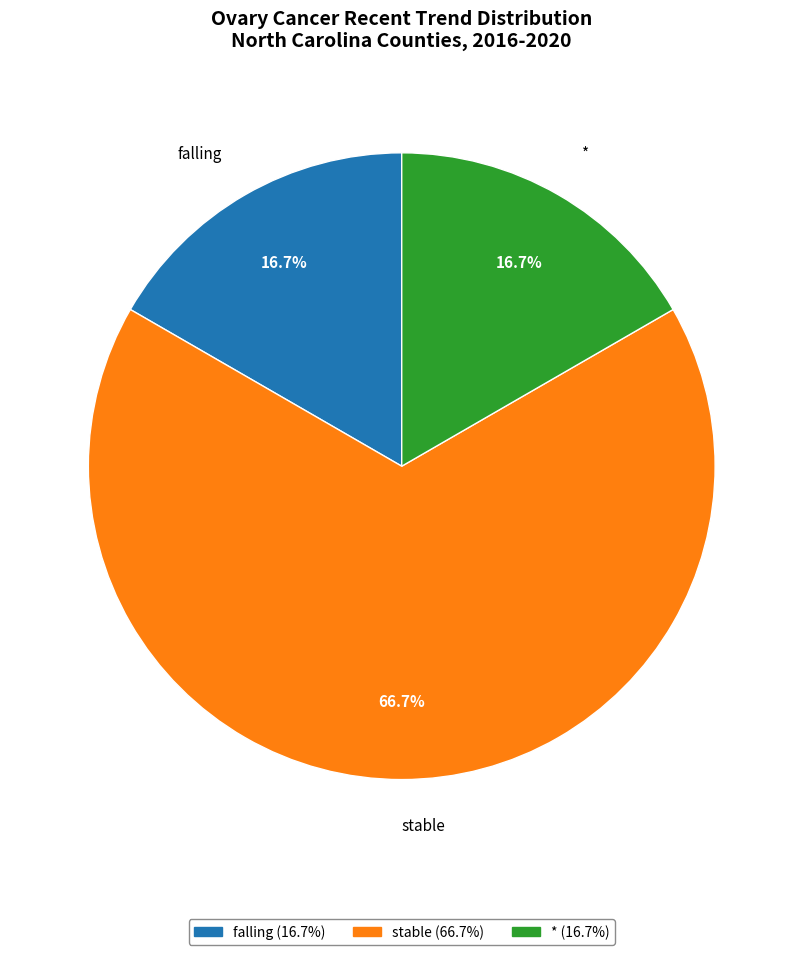

Is stable the majority of the pie?

Yes